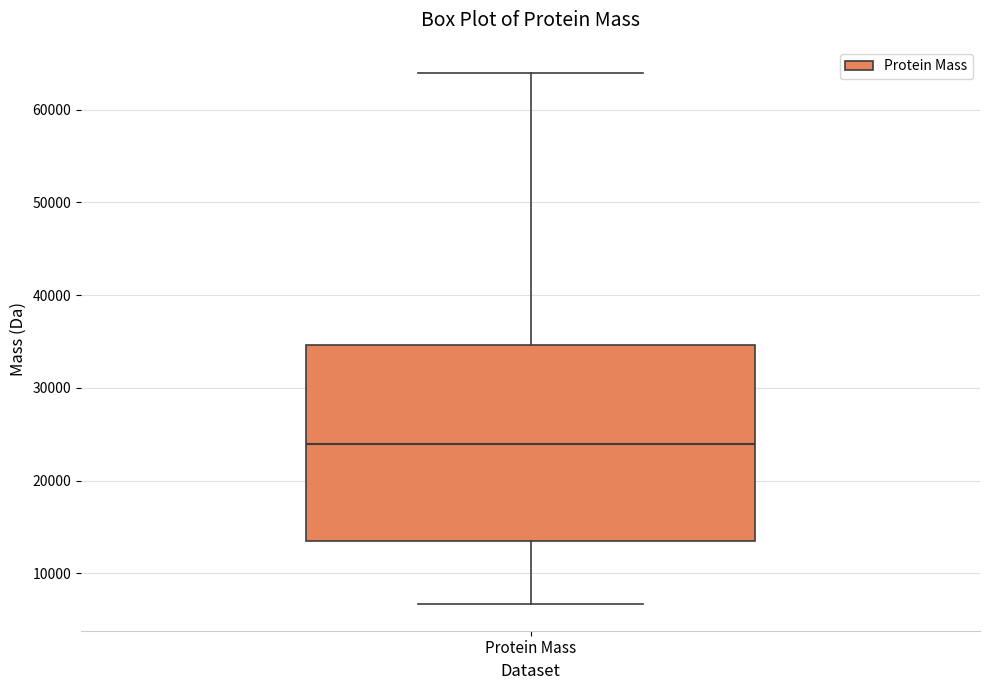

Where does the median line of the box for Protein Mass sit on the y-axis? The values are not printed on the chart, so give them approximately, as read against the axis.

24000